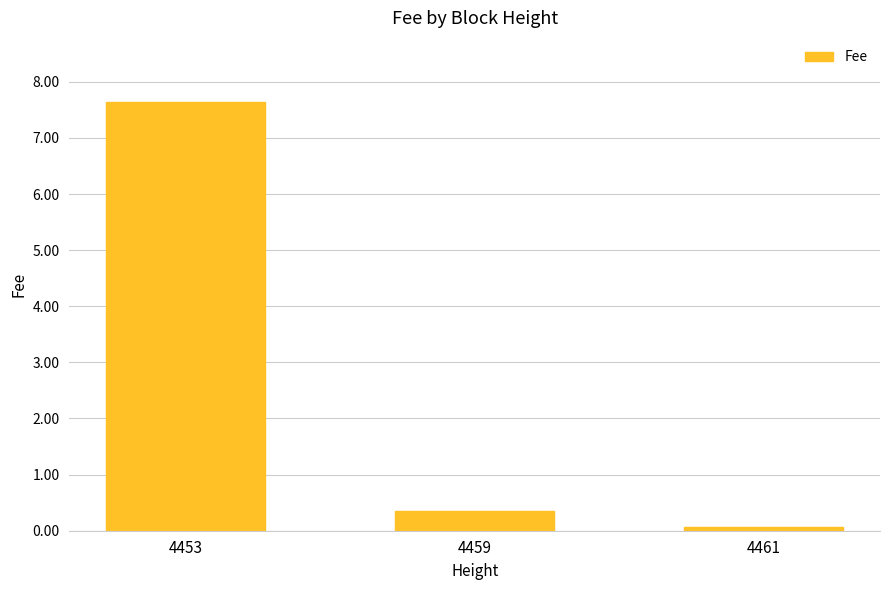

Count the number of data series in this chart.

1